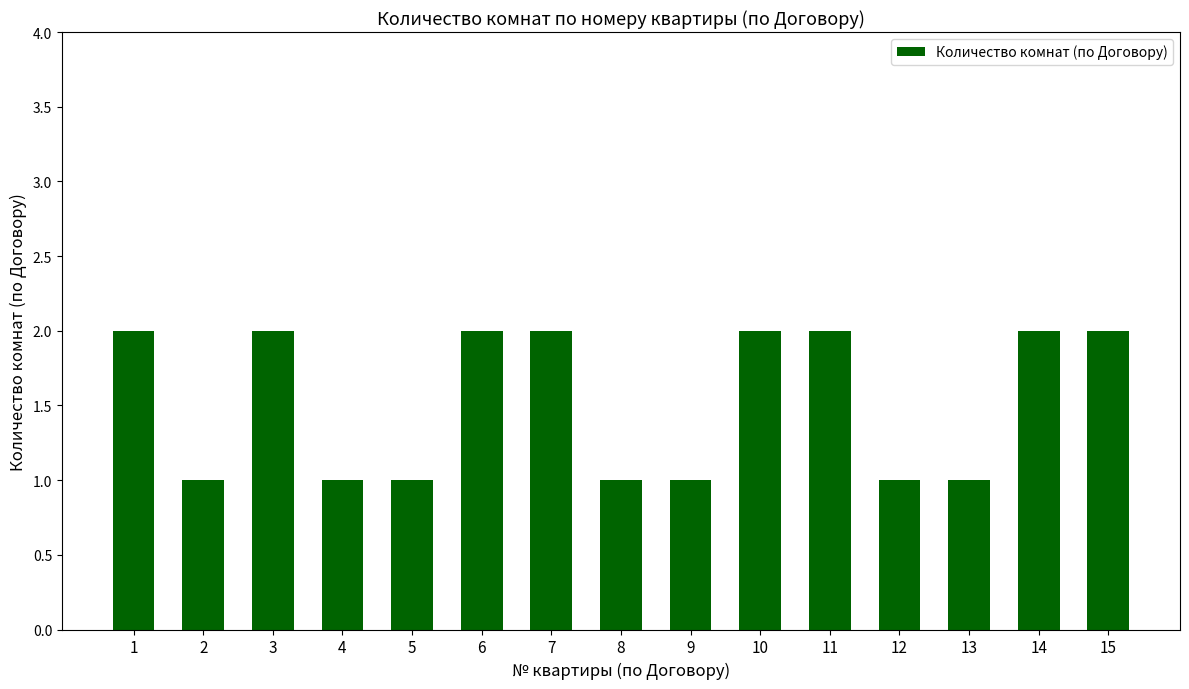

Reading left to right, what are all the values shown in this chart?

1=2	2=1	3=2	4=1	5=1	6=2	7=2	8=1	9=1	10=2	11=2	12=1	13=1	14=2	15=2